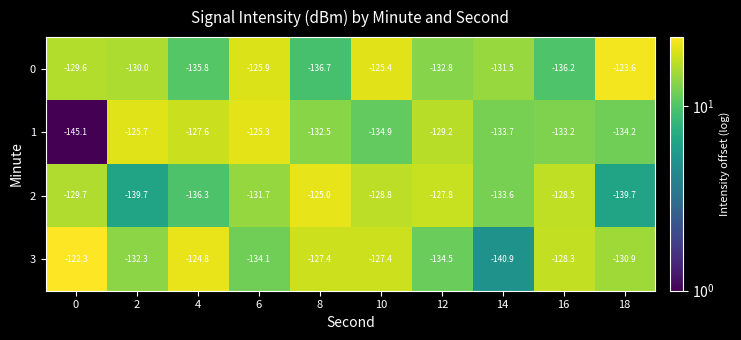

Is it true that 2 equals -128.5 at 16?

True